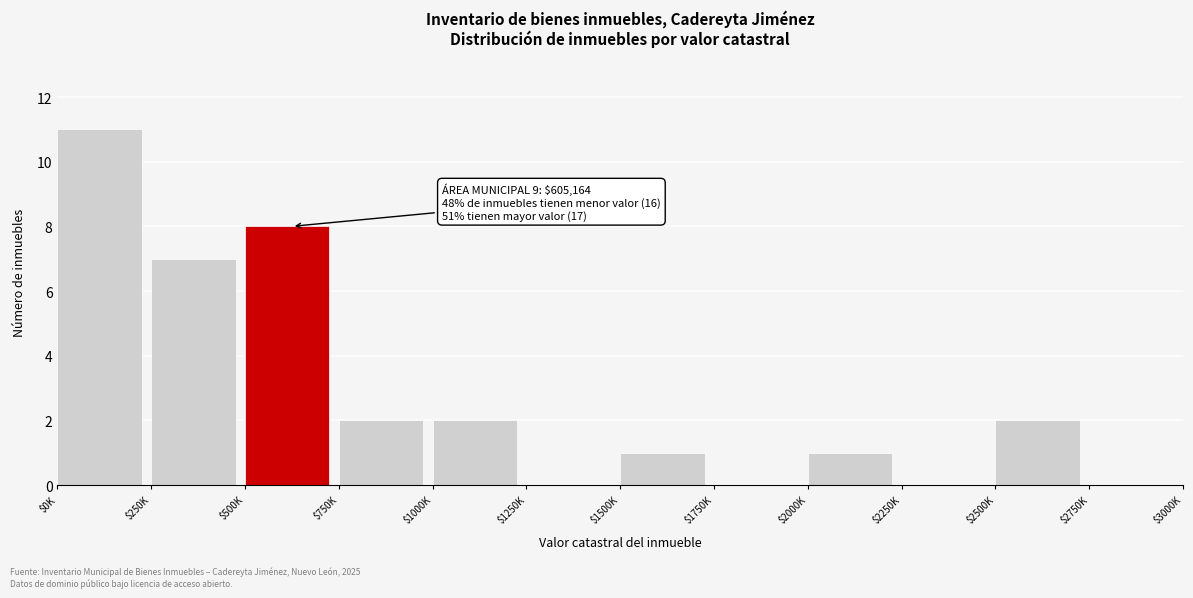

Is it true that the value at $500K is 8?

True